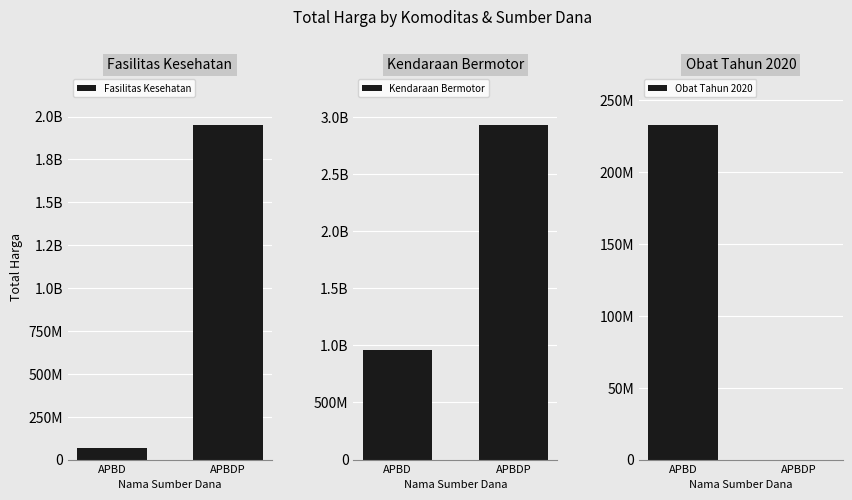

What is the value of the Fasilitas Kesehatan bar at the 2nd from the left?

1951867940